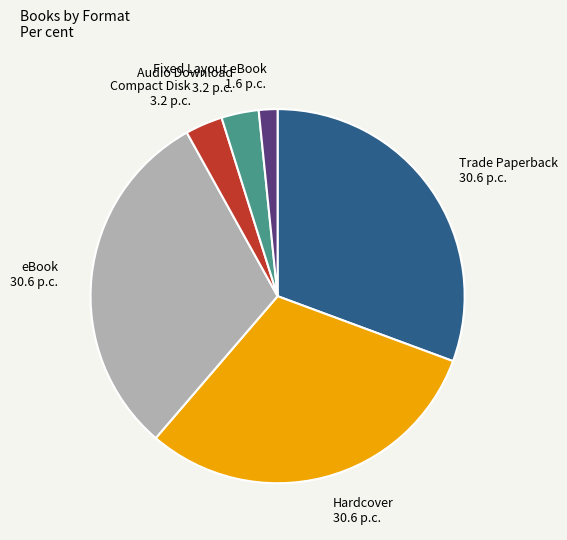

What is the ratio of the value at Trade Paperback to the value at Hardcover?

1.0